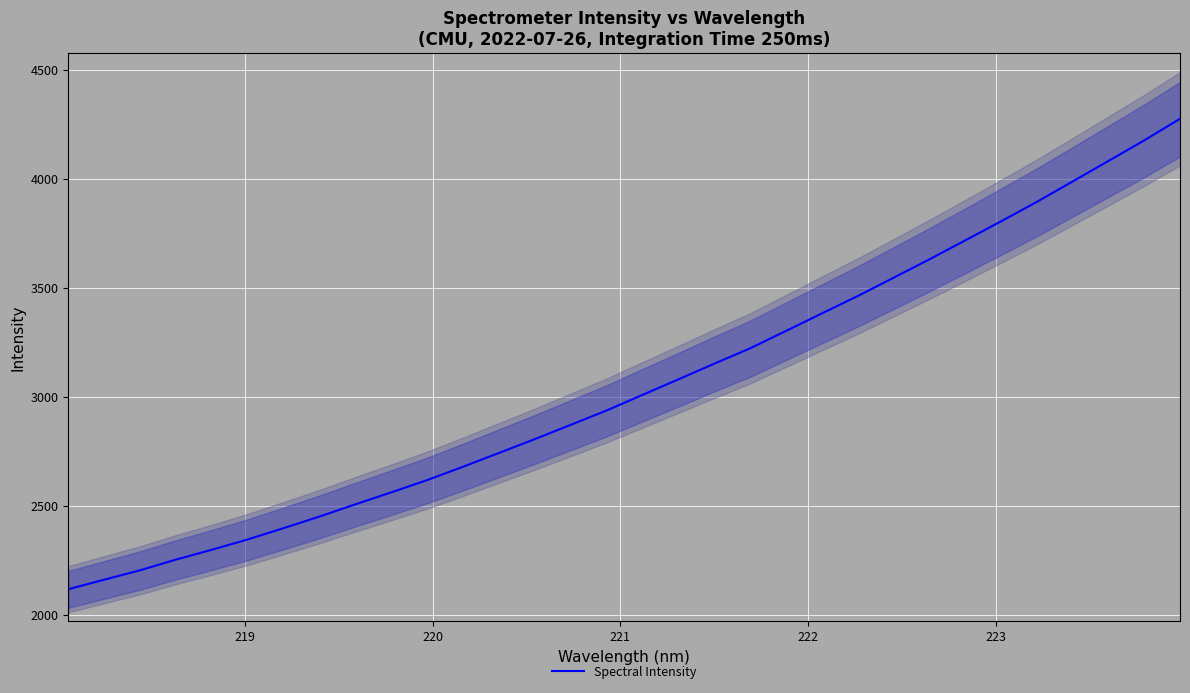

What is the lowest value of the Spectral Intensity series?

2117.2